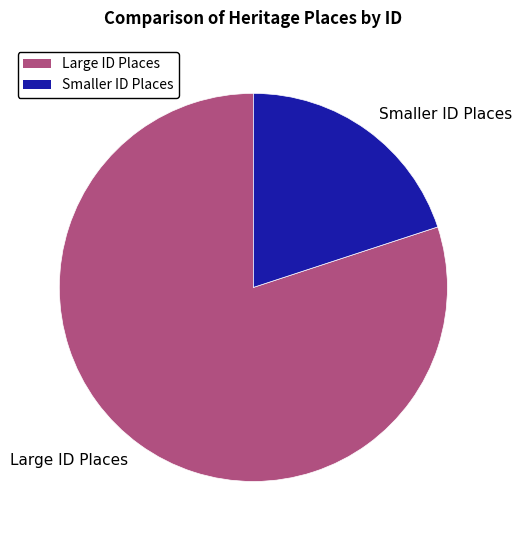

Approximately how many times larger is the value at Large ID Places compared to Smaller ID Places?

4.0